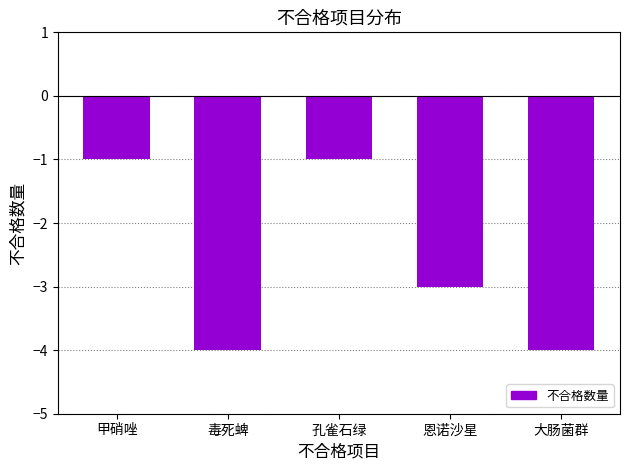

What is the smallest value displayed?

-4